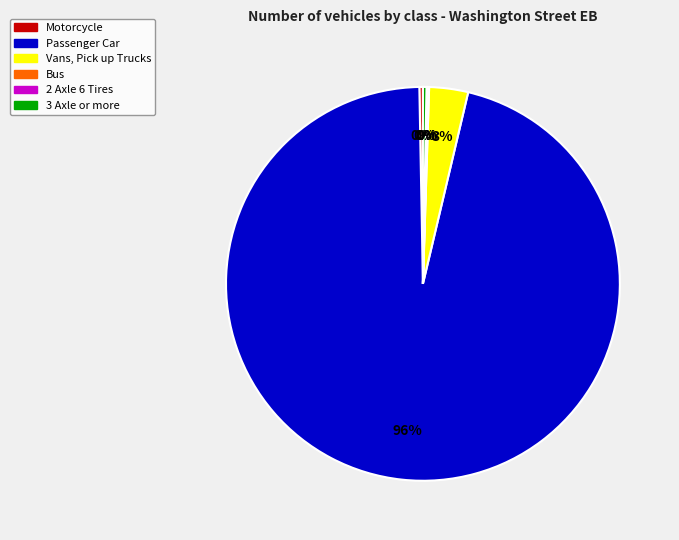

Is it true that Motorcycle is 0% of the pie?

True